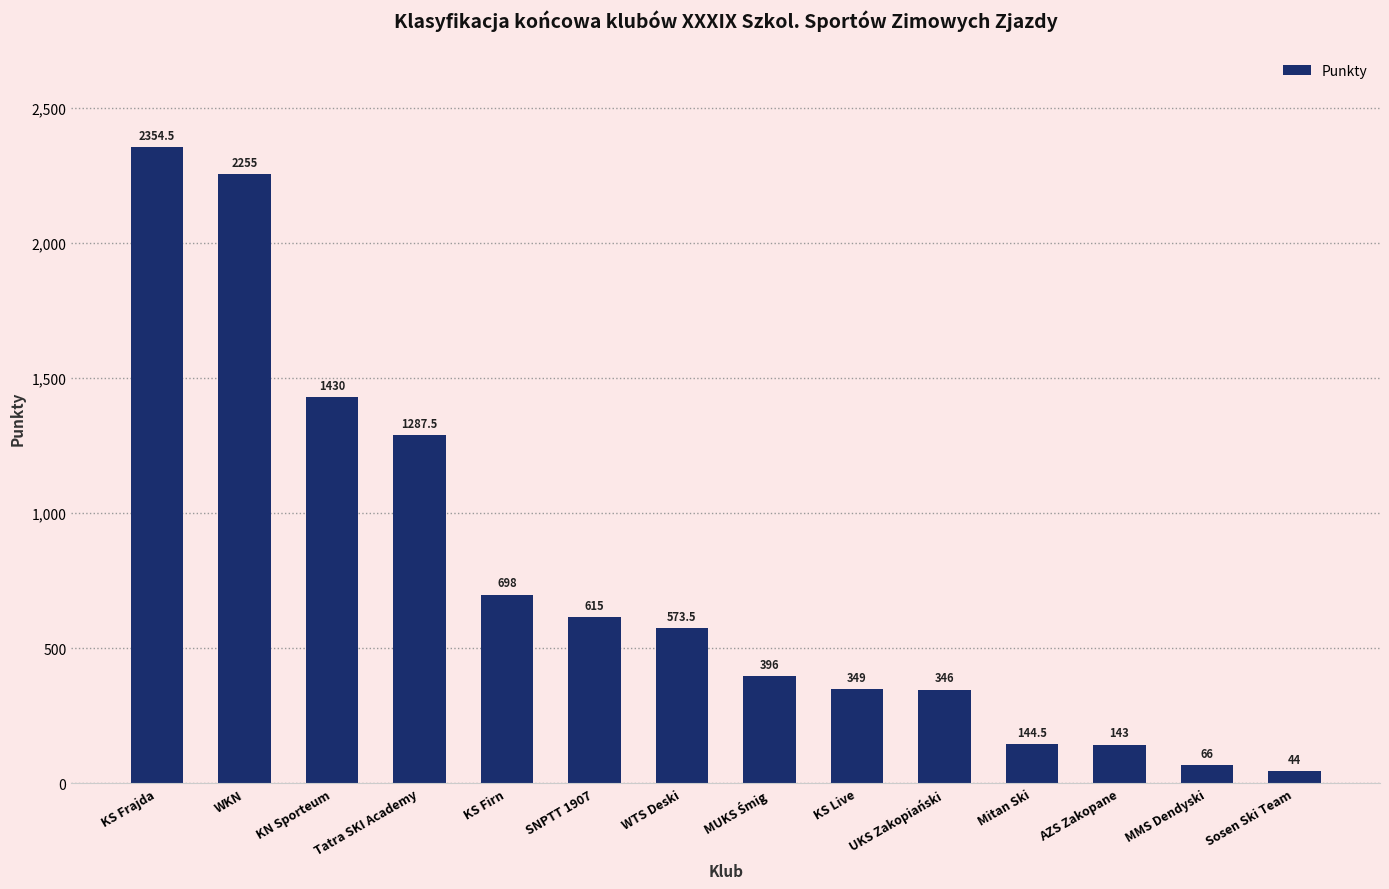

At which label does the data first exceed 573?

KS Frajda